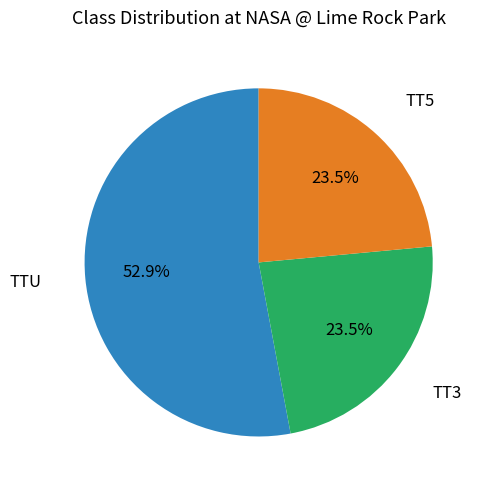

How many slices are in this pie chart?

3